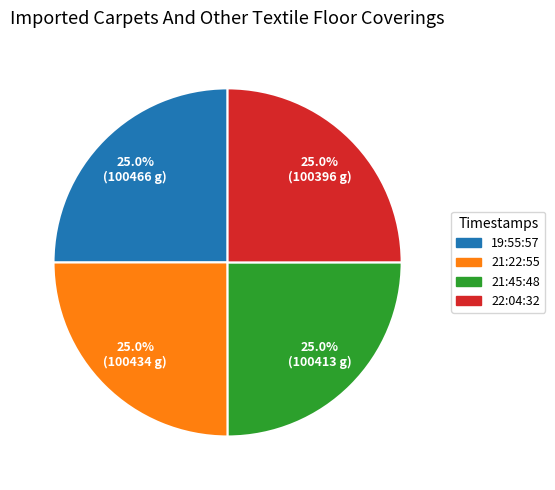

Is there any slice that represents more than half of the pie?

No